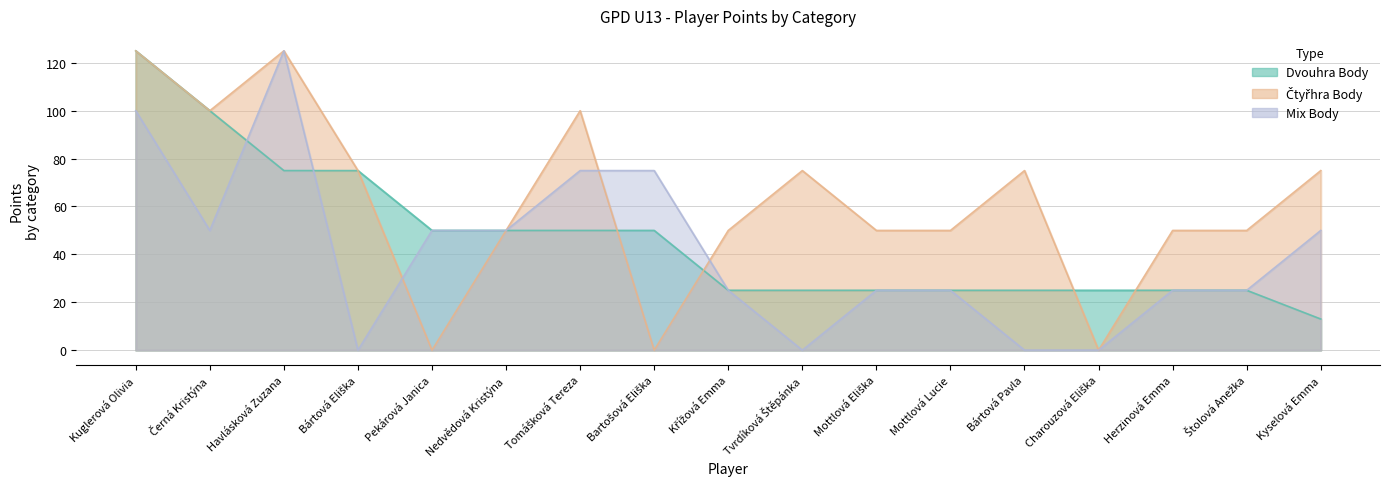

True or false: Dvouhra Body and Čtyřhra Body intersect in this chart.

True